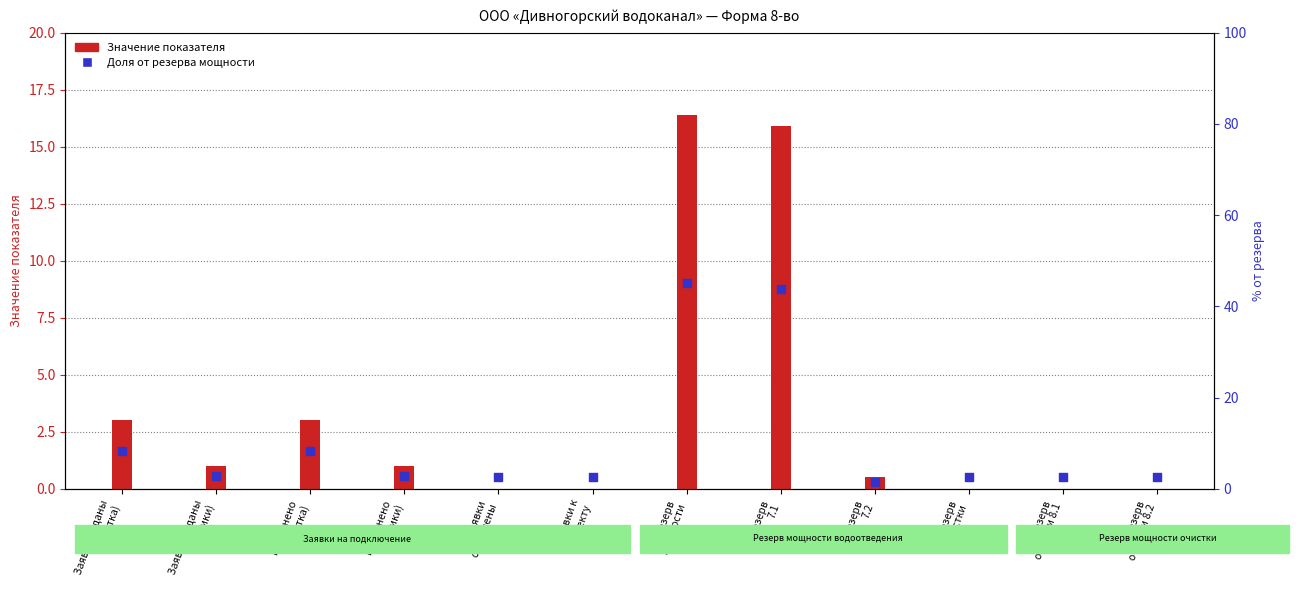

At how many categories does at least one series exceed 4?

2